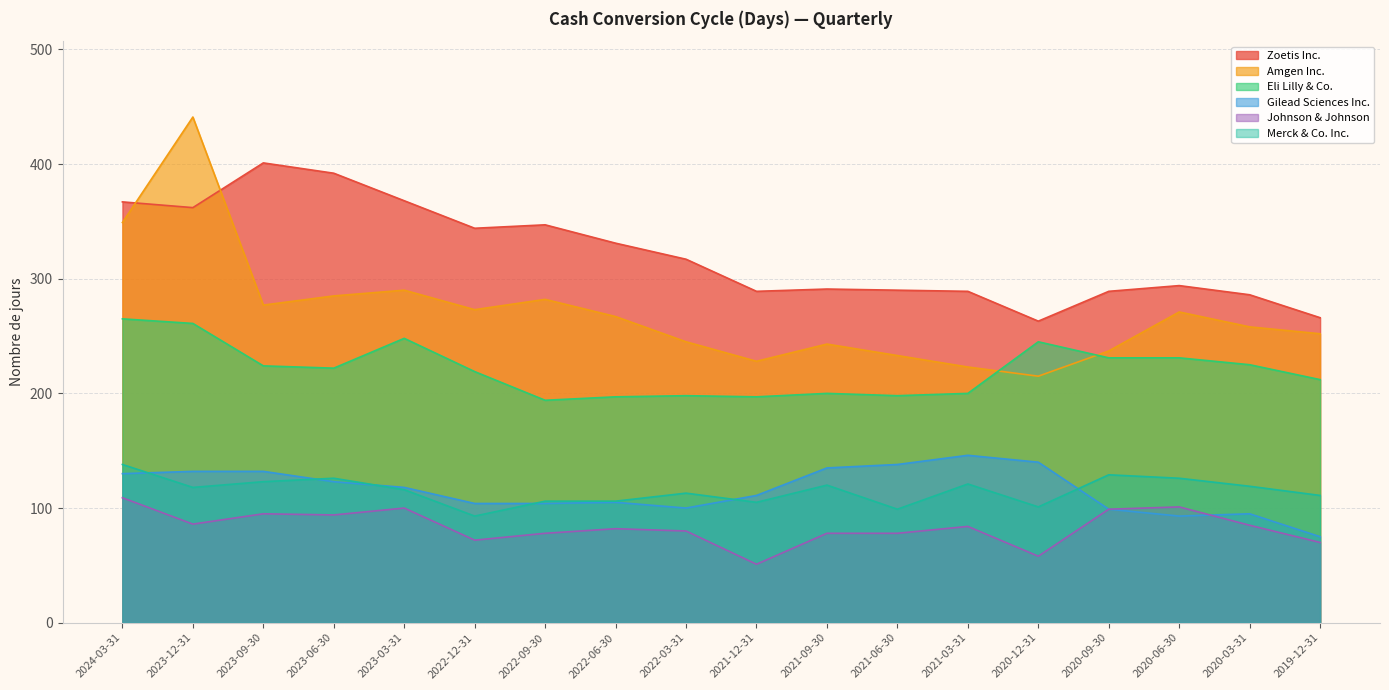

Reading right to left, list all the values displayed in this chart.

Zoetis Inc.: 266	286	294	289	263	289	290	291	289	317	331	347	344	368	392	401	362	367
Amgen Inc.: 252	258	271	237	215	223	233	243	228	245	267	282	273	290	285	277	441	349
Eli Lilly & Co.: 212	225	231	231	245	200	198	200	197	198	197	194	219	248	222	224	261	265
Gilead Sciences Inc.: 75	95	93	99	140	146	138	135	111	100	105	104	104	118	123	132	132	130
Johnson & Johnson: 70	85	101	99	58	84	78	78	51	80	82	78	72	100	94	95	86	109
Merck & Co. Inc.: 111	119	126	129	101	121	99	120	105	113	106	106	93	116	126	123	118	138